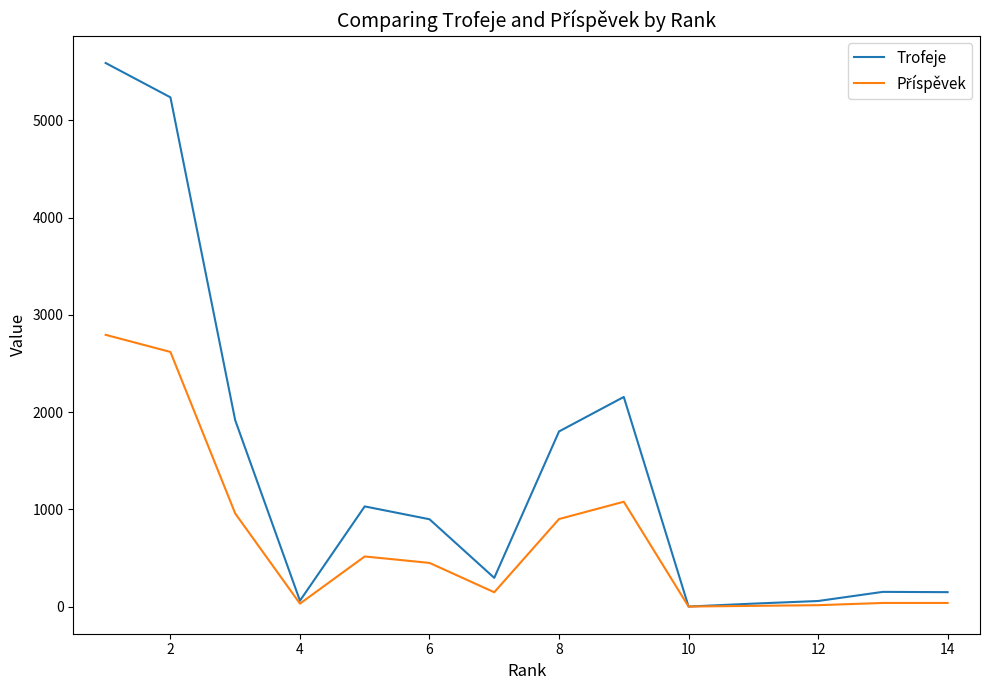

Which series has the widest spread of values?

Trofeje